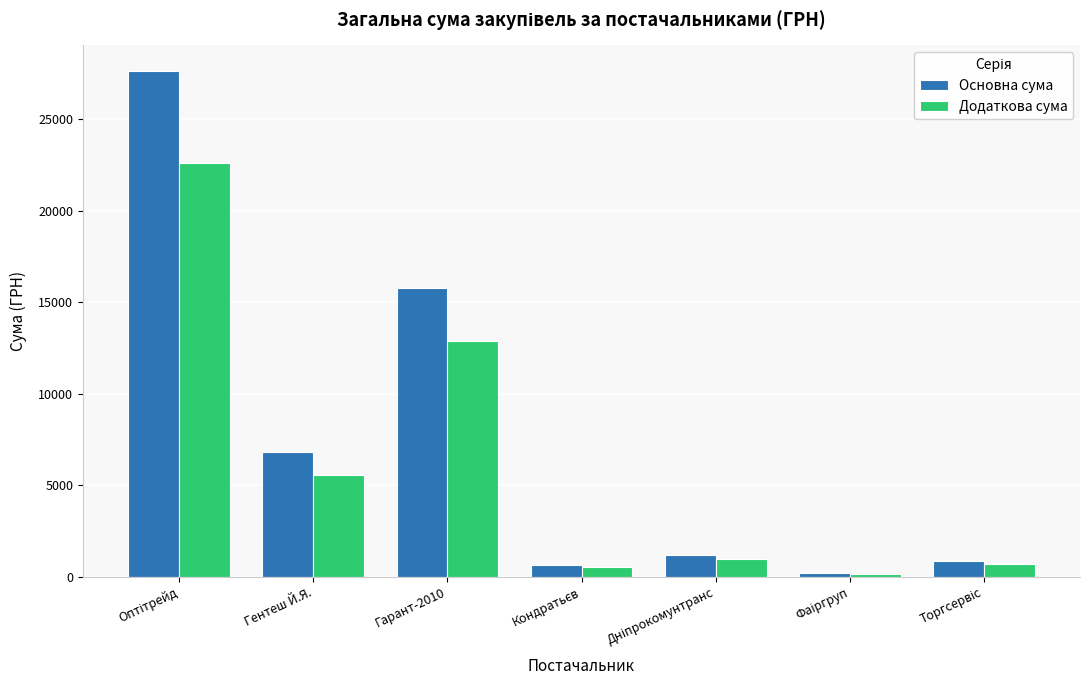

What are all the series names shown in the legend?

Основна сума, Додаткова сума